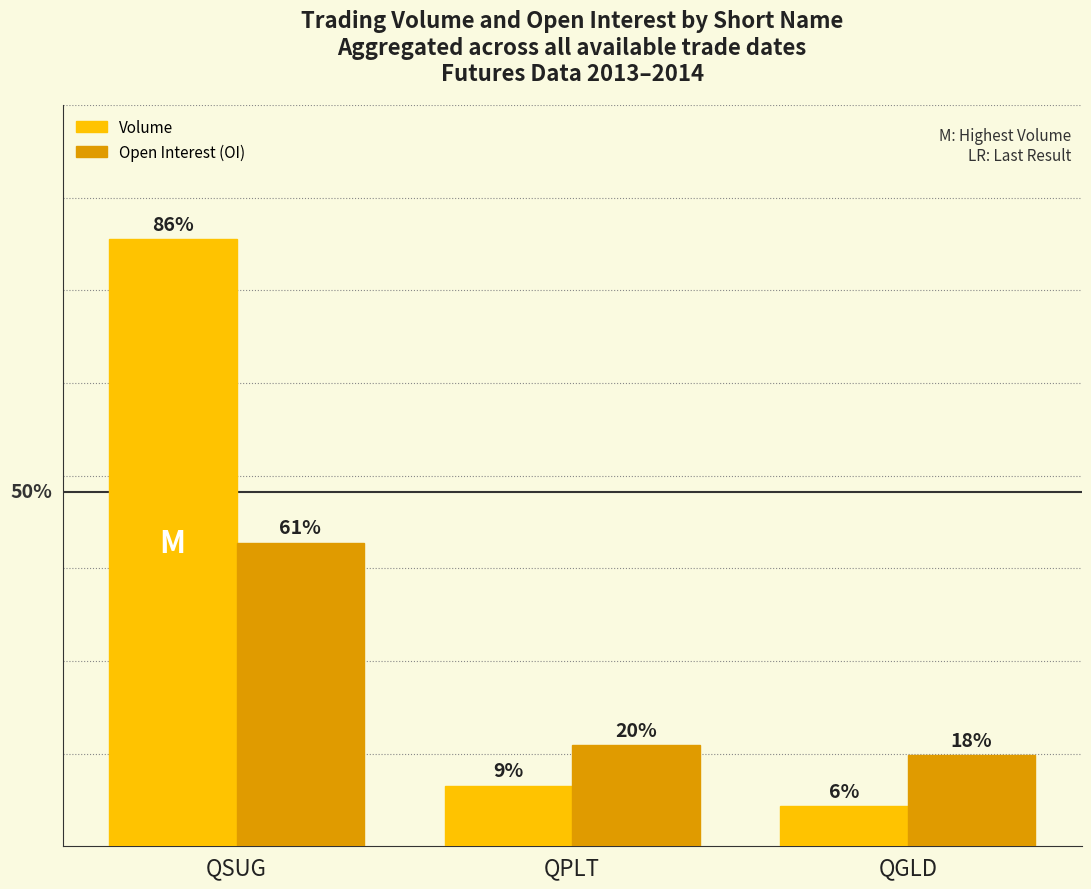

Does the chart contain stacked bars?

No